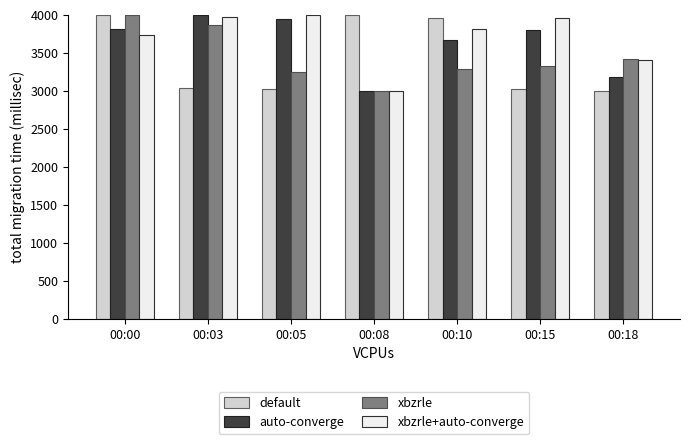

What is the minimum value shown in the chart?

3000.0